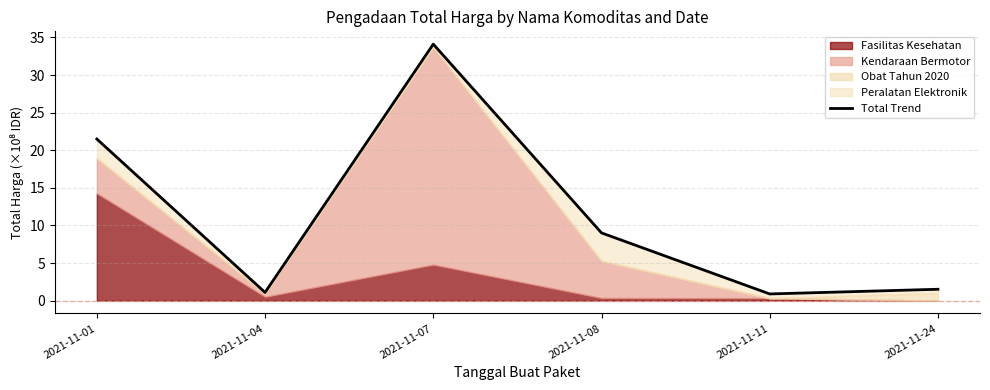

Where does the data first go above 9?

2021-11-01